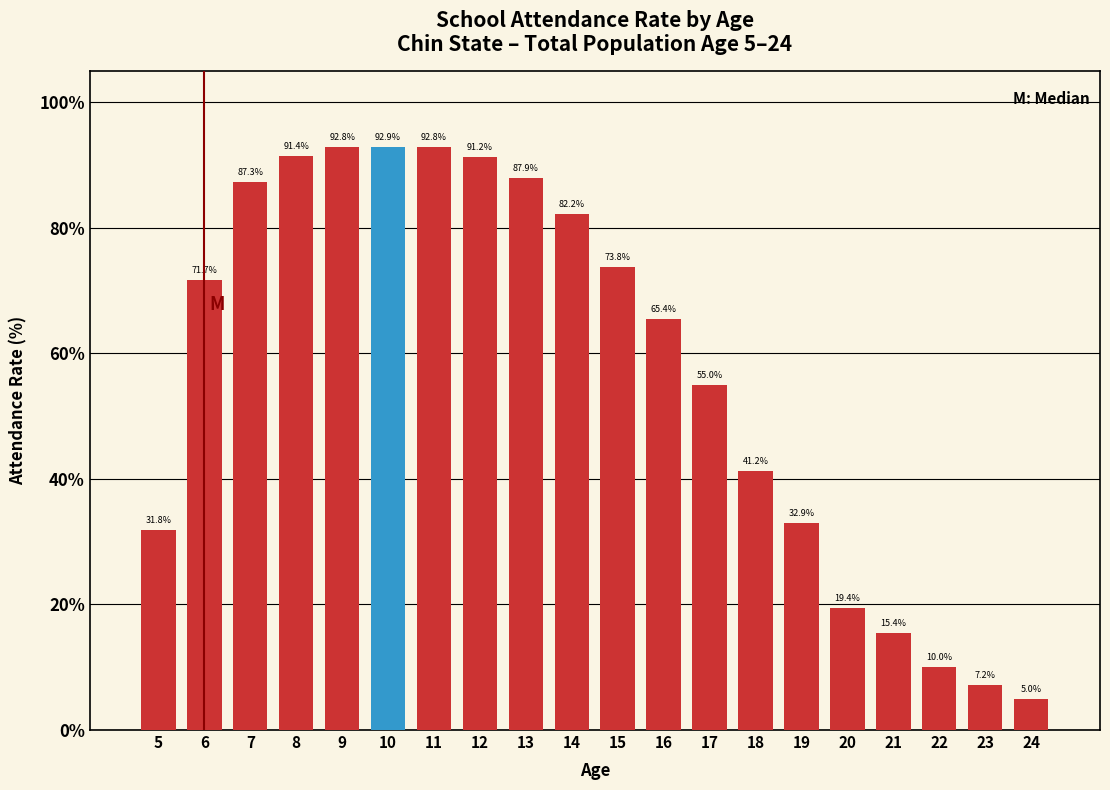

Reading left to right, list all the values displayed in this chart.

31.8	71.7	87.3	91.4	92.8	92.9	92.8	91.2	87.9	82.2	73.8	65.4	55.0	41.2	32.9	19.4	15.4	10.0	7.2	5.0